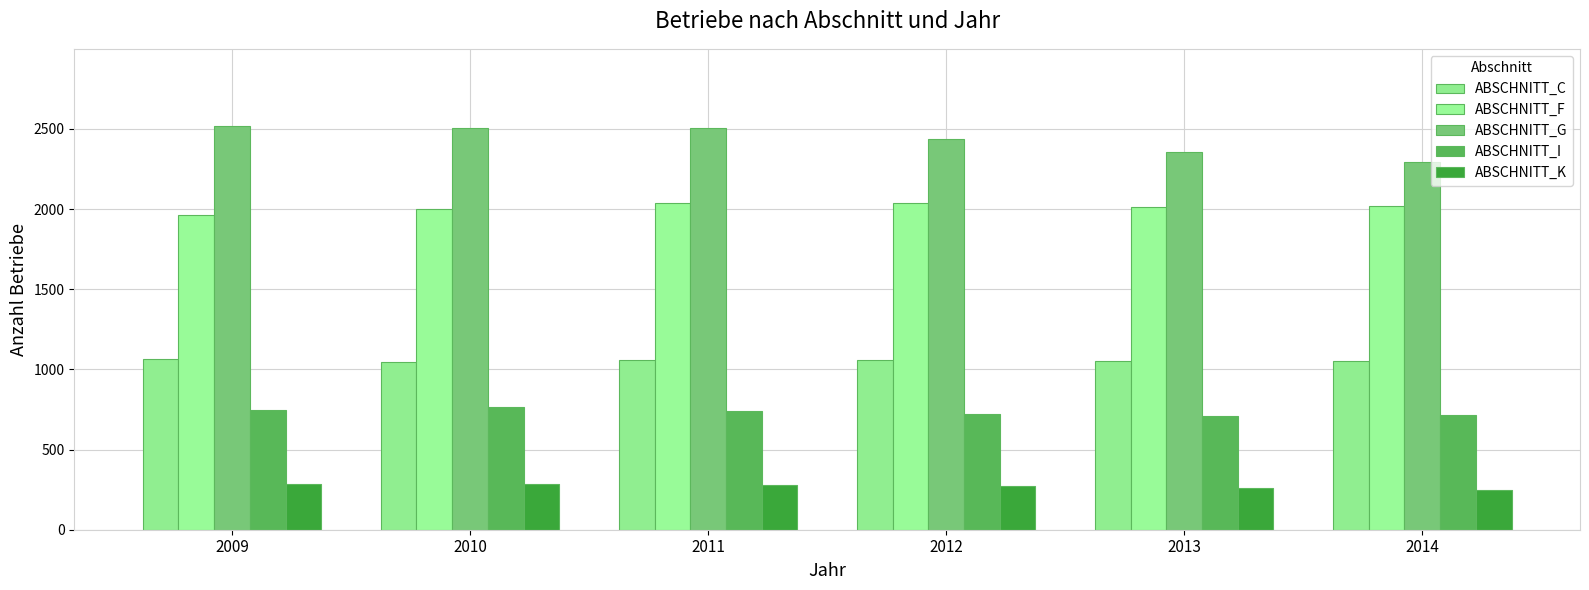

Where does the ABSCHNITT_I series first go above 741?

2009